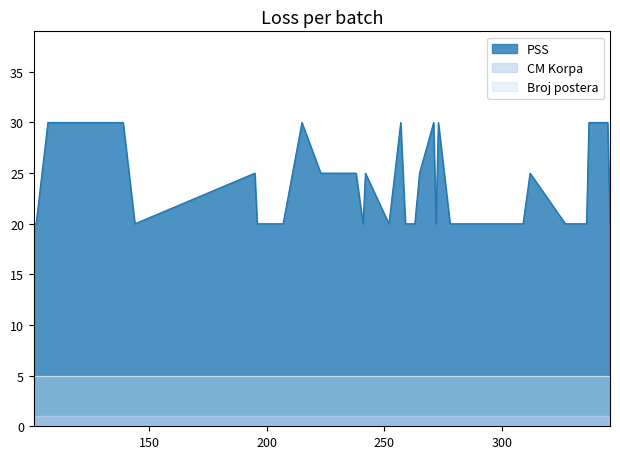

What is the sum of all Broj postera values?

200